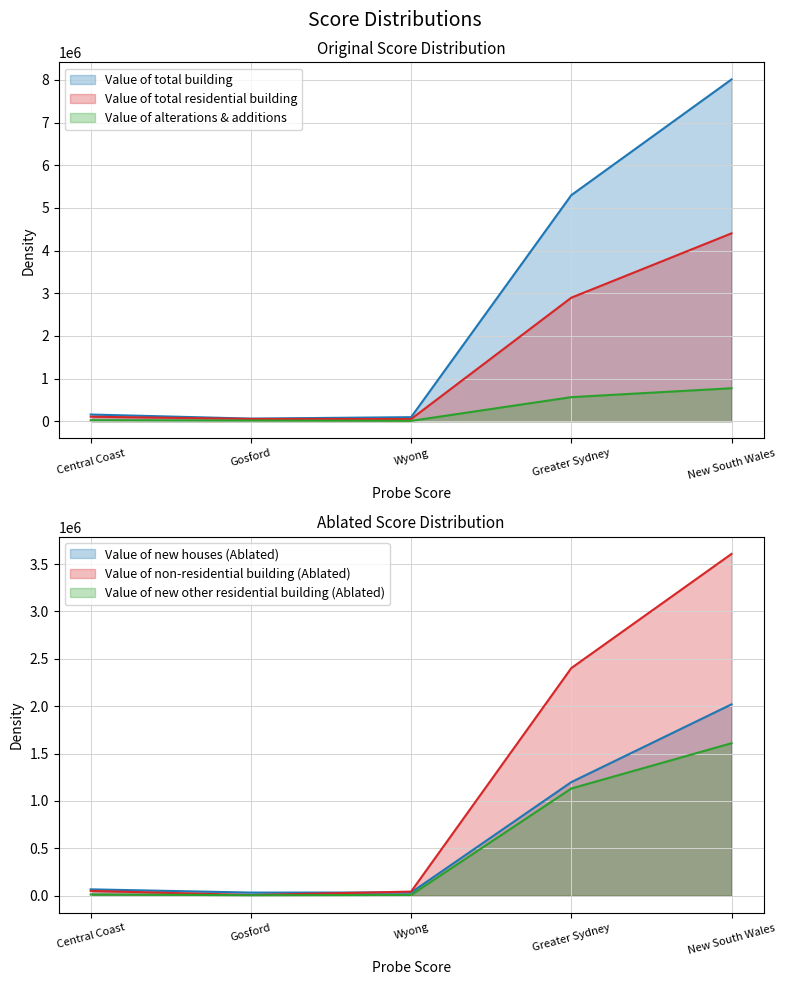

Reading left to right, extract all data points from this chart.

Value of total building: 157508	61956	95552	5297999	8009934
Value of total residential building: 106172	54456	51716	2895665	4402926
Value of alterations & additions: 24820	15677	9143	564800	773474
Value of new houses: 67535	33311	34224	1199152	2019905
Value of non-residential building: 51336	7500	43836	2402334	3607008
Value of new other residential building: 13818	5468	8350	1131713	1609548